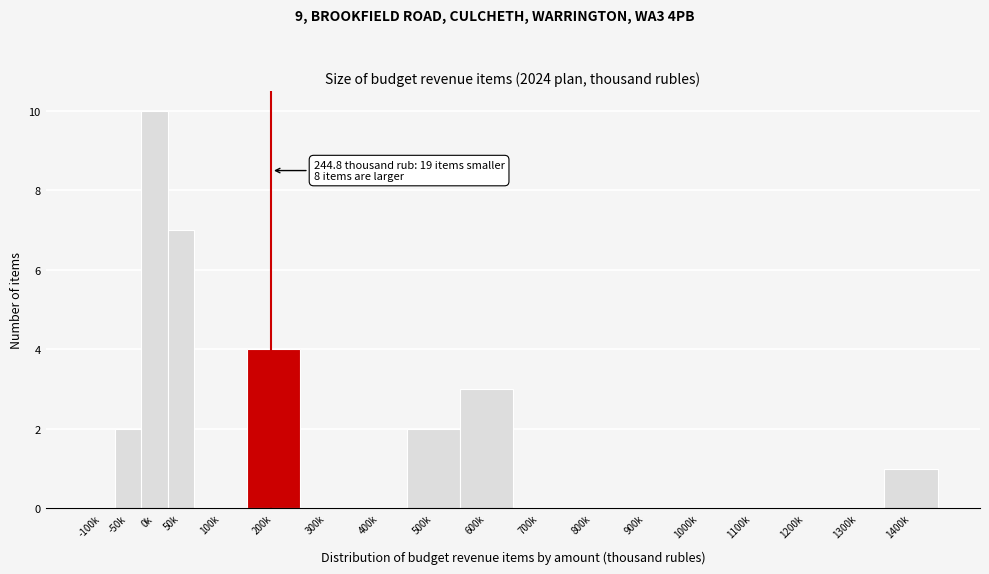

Reading left to right, transcribe all the data shown in this chart.

-100k=0	-50k=2	0k=10	50k=7	100k=0	200k=4	300k=0	400k=0	500k=2	600k=3	700k=0	800k=0	900k=0	1000k=0	1100k=0	1200k=0	1300k=0	1400k=1